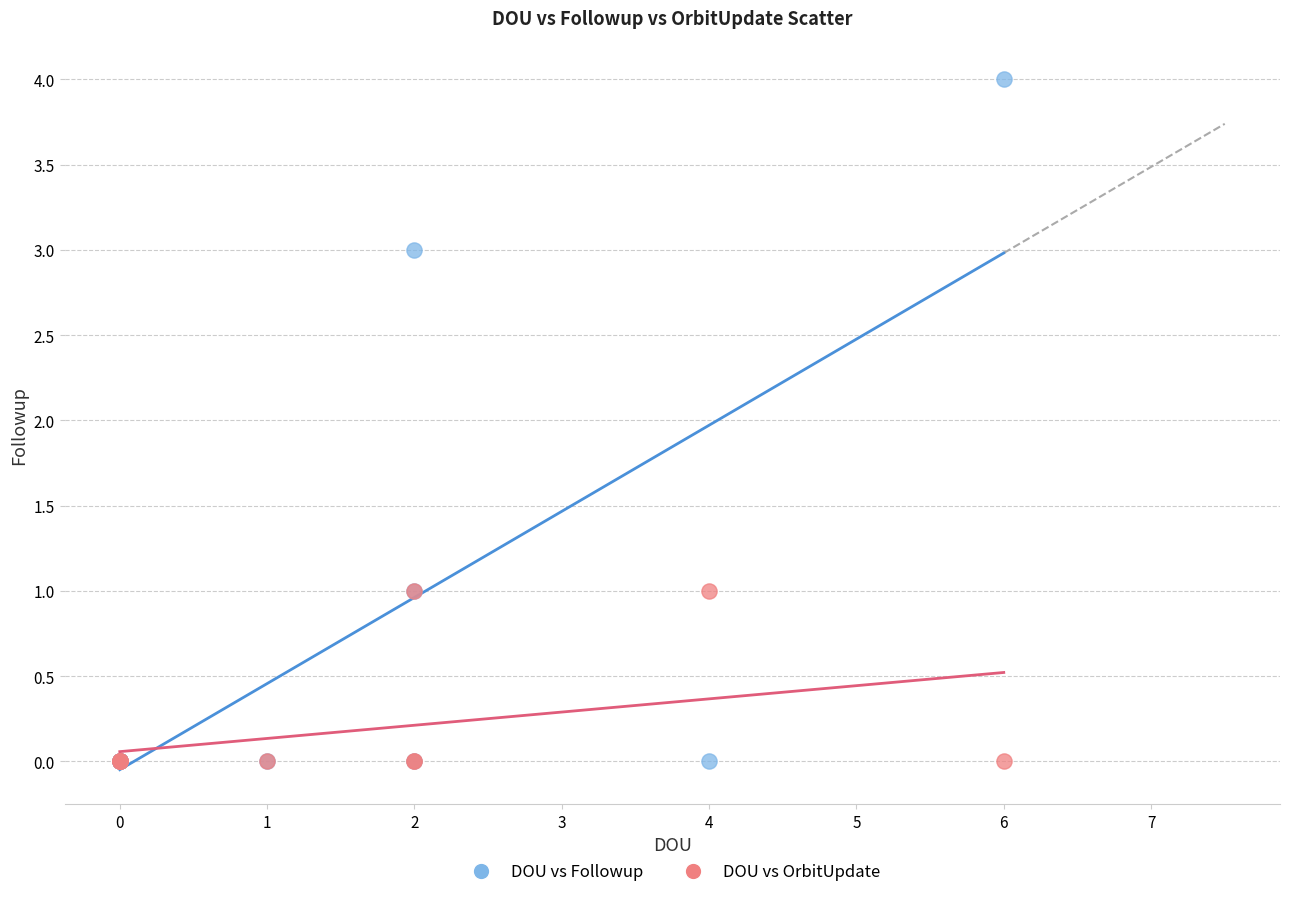

Which series contains the highest Y value?

DOU vs Followup